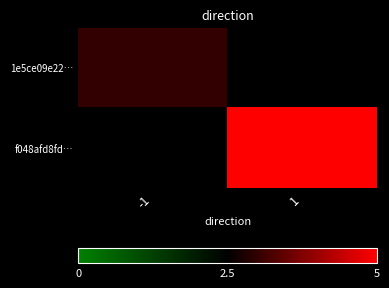

At how many categories does at least one series exceed 4?

1